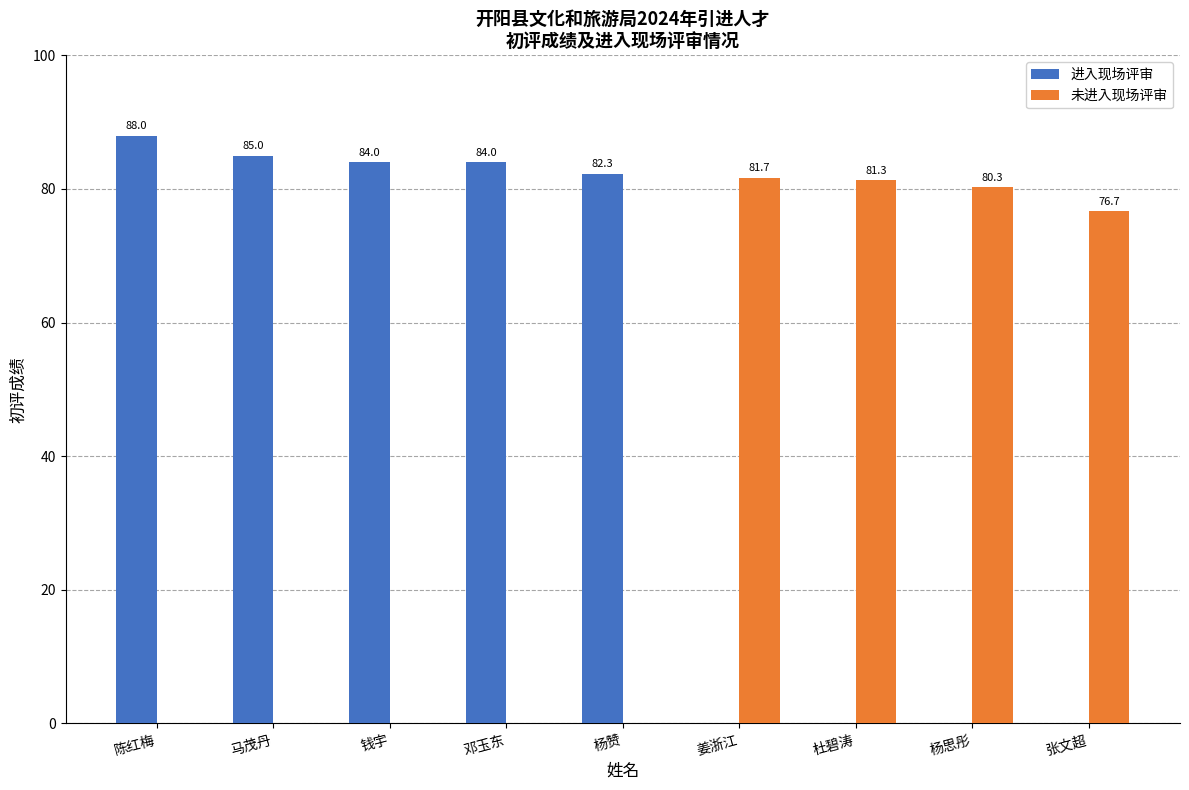

Does the chart contain stacked bars?

No